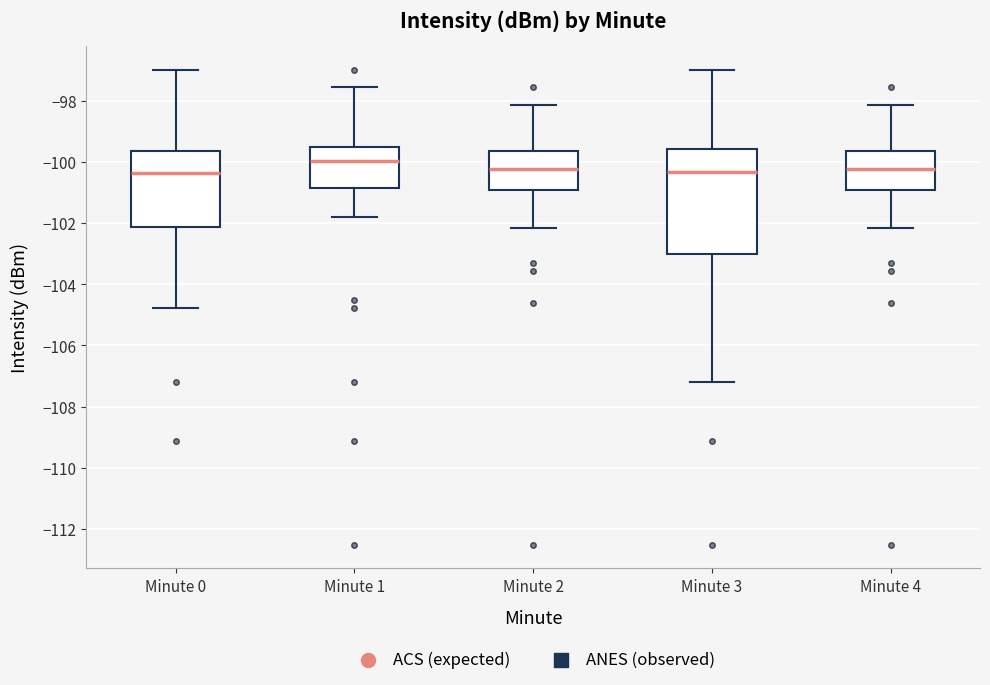

Where does the lower whisker of the box for Minute 3 end on the y-axis? The values are not printed on the chart, so give them approximately, as read against the axis.

-107.2